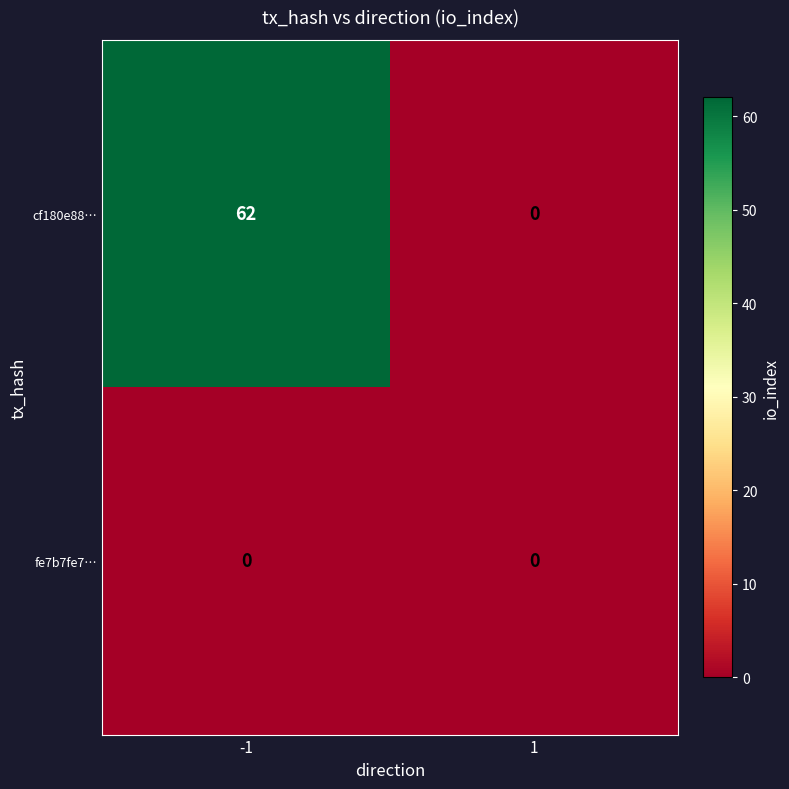

What is the greatest value displayed?

62